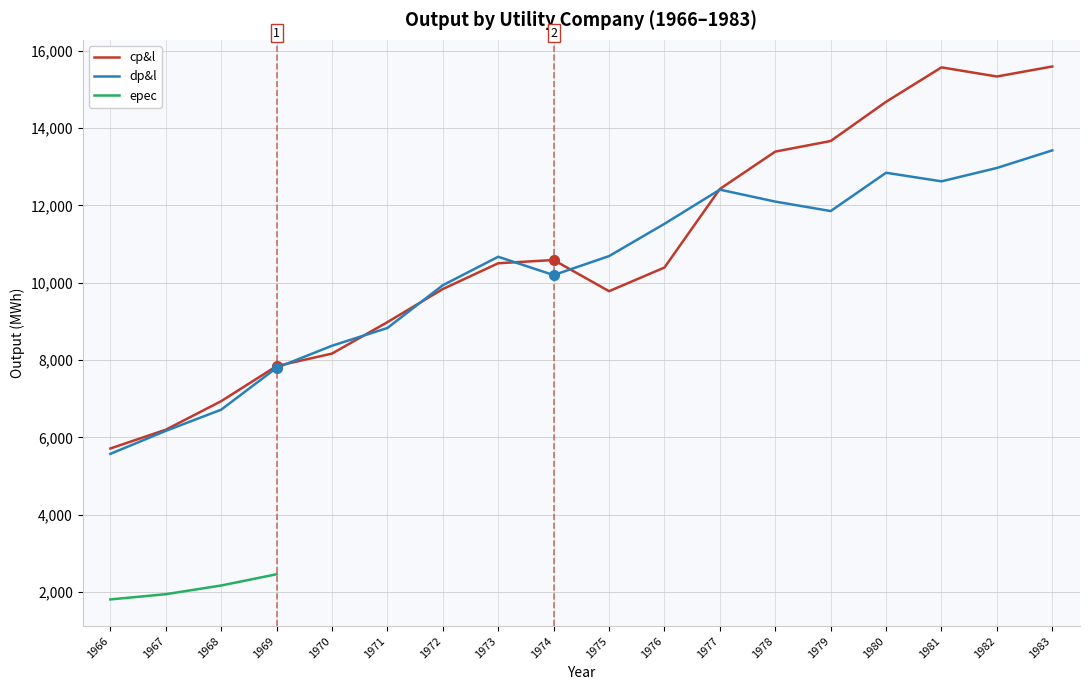

Is the value of dp&l at 1969 greater than the value of cp&l at 1975?

No